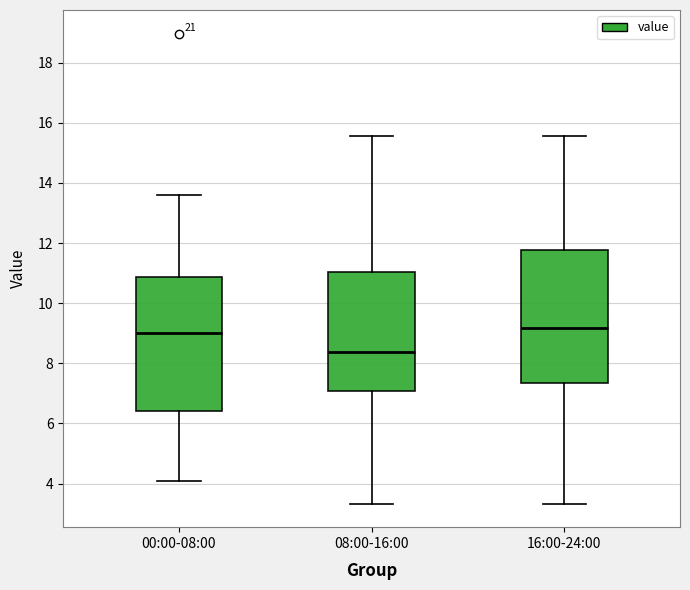

Reading left to right, transcribe this box plot: for each box, give where its median line is, the range the box spans, and where its two whiskers end, as read against the y-axis. The values are not printed on the chart, so give them approximately, as read against the axis.

00:00-08:00: median 9.0, box 6.4 to 10.8, whiskers 4.2 to 13.6
08:00-16:00: median 8.4, box 7.0 to 11.0, whiskers 3.4 to 15.6
16:00-24:00: median 9.2, box 7.4 to 11.8, whiskers 3.4 to 15.6